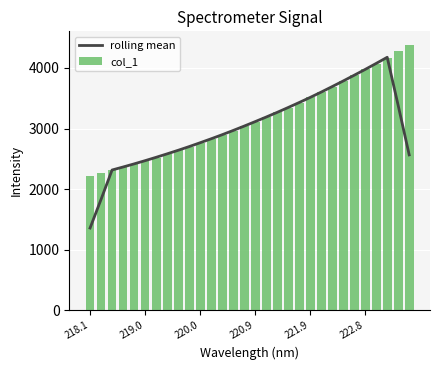

The value of col_1 at 220.9 is 3110.6. True or false?

True